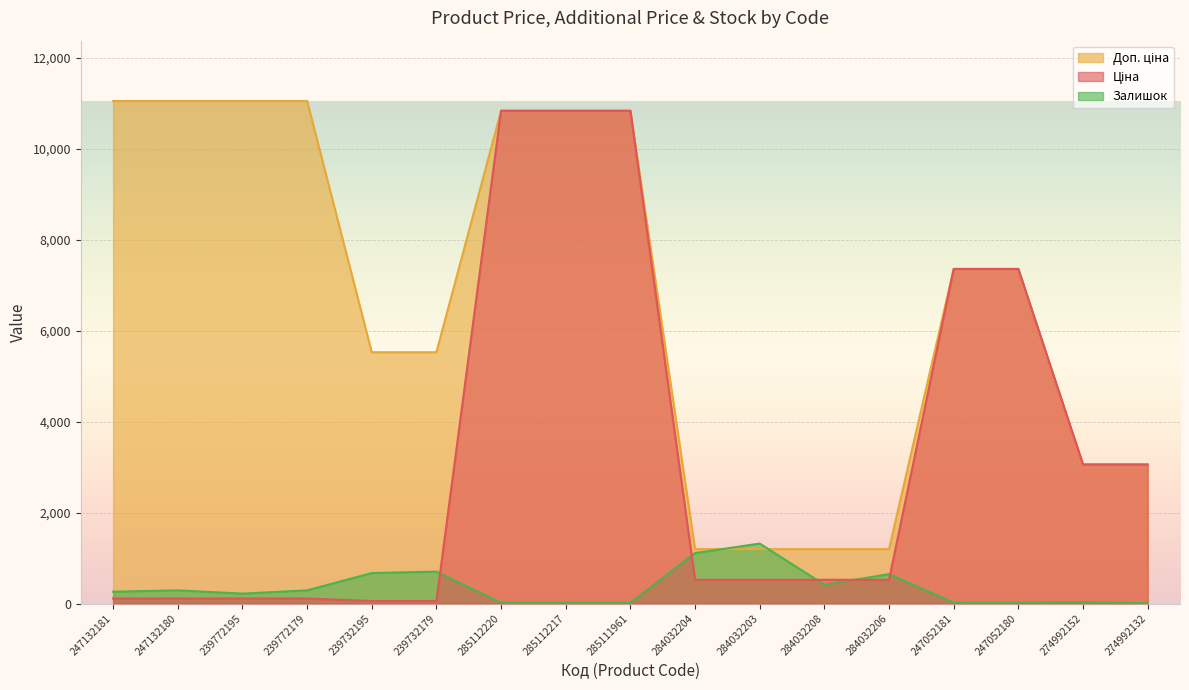

What position from the right is 247132181?

17